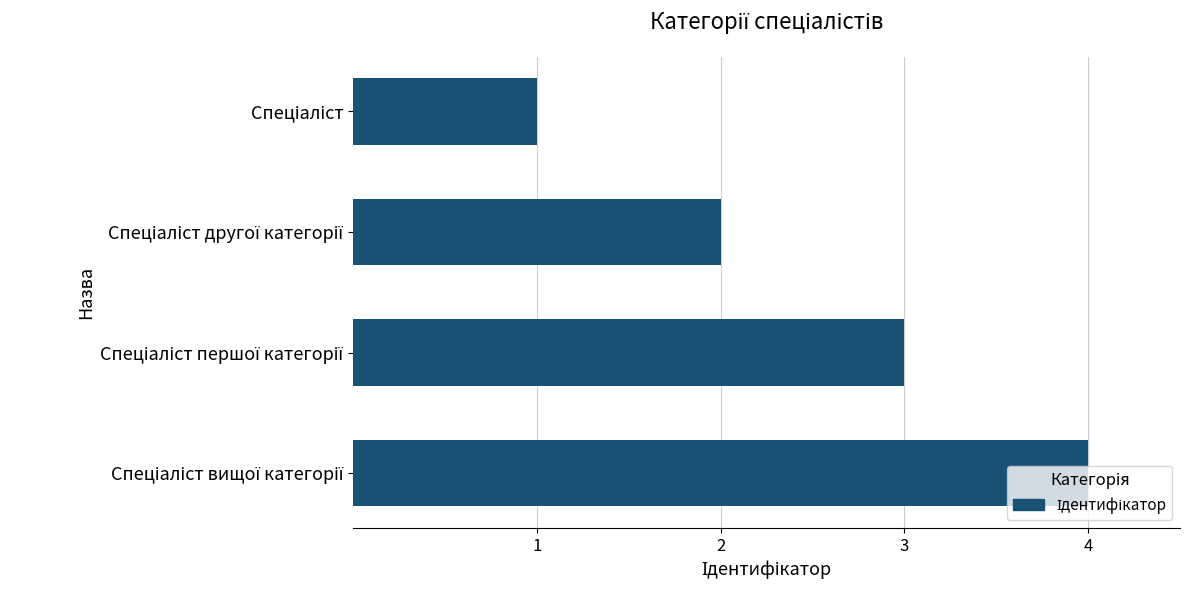

What is the difference between the maximum and minimum values?

3